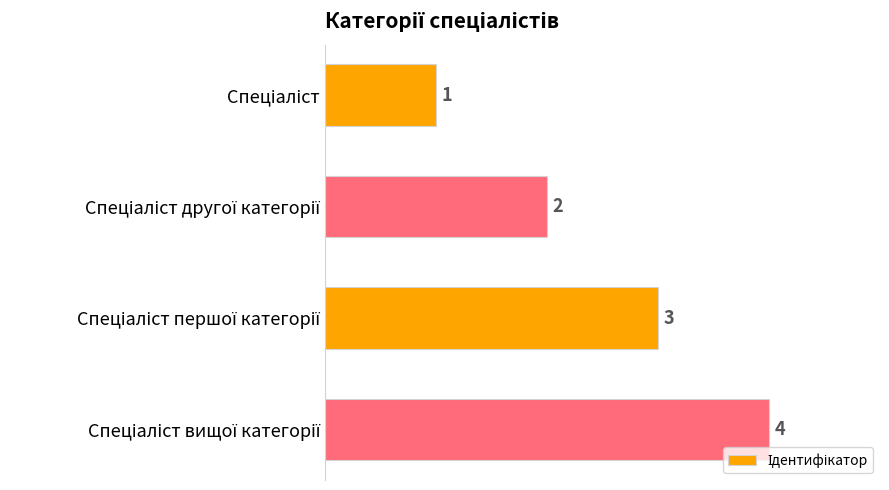

Count the values in the range 2 to 4.

3